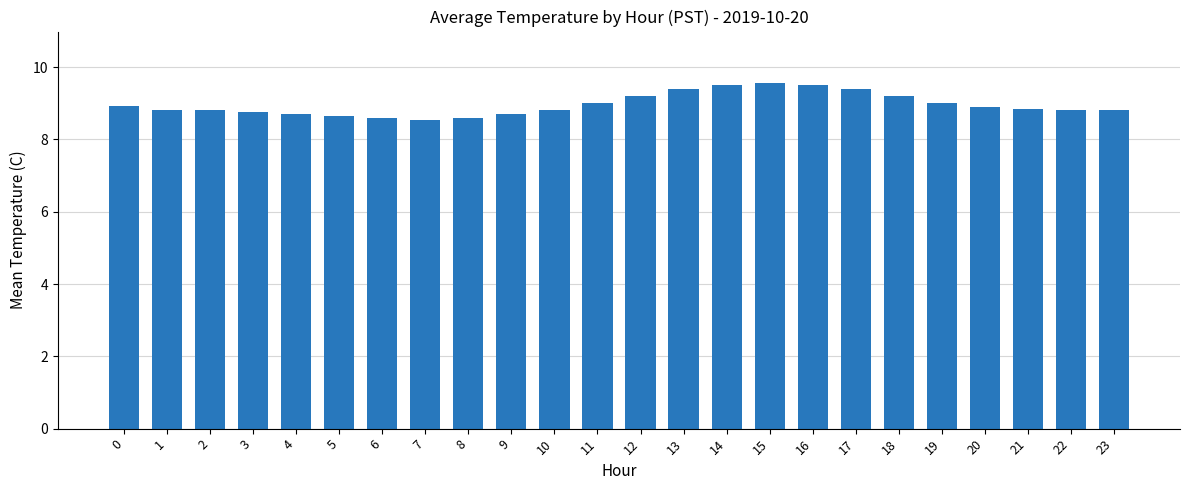

The chart shows a value of 4.1 at 4. True or false?

False